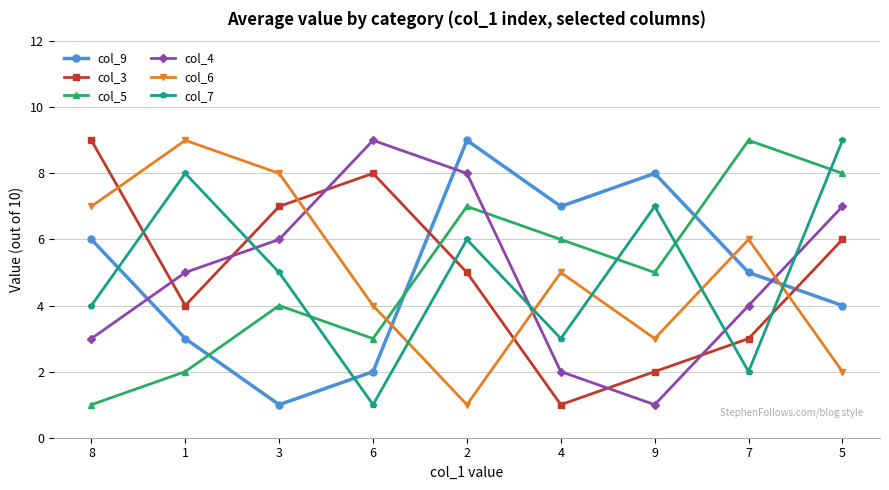

After their last crossing, which series has the higher values: col_4 or col_3?

col_4